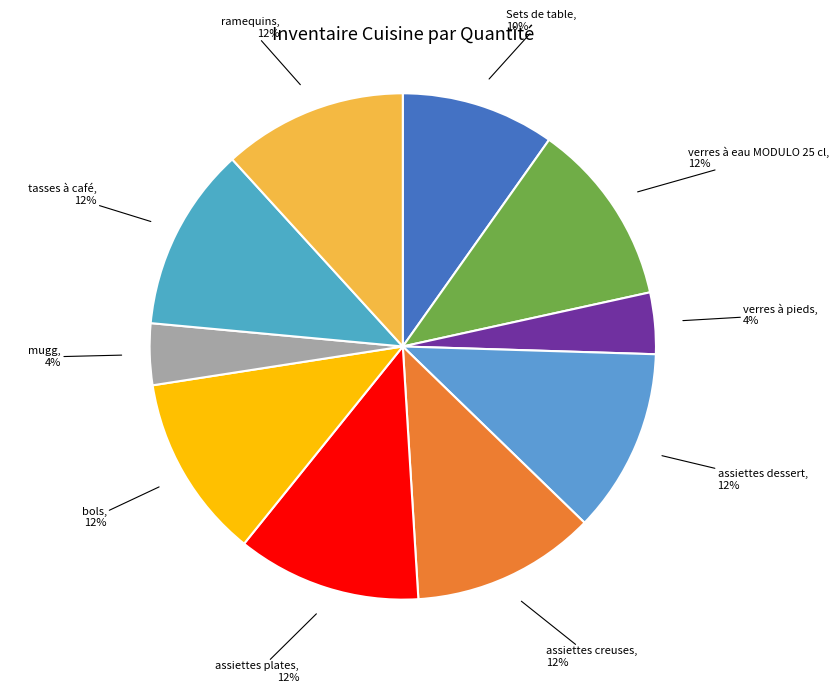

Which has a higher value, mugg or Sets de table?

Sets de table